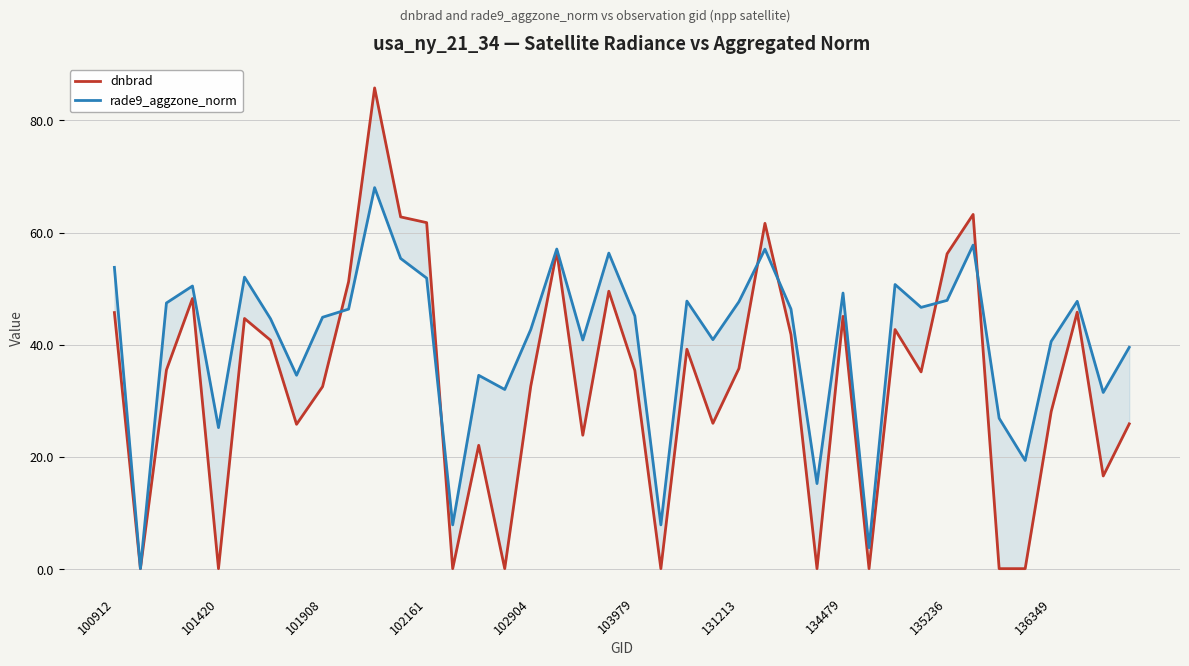

Does the chart have visible grid lines?

Yes